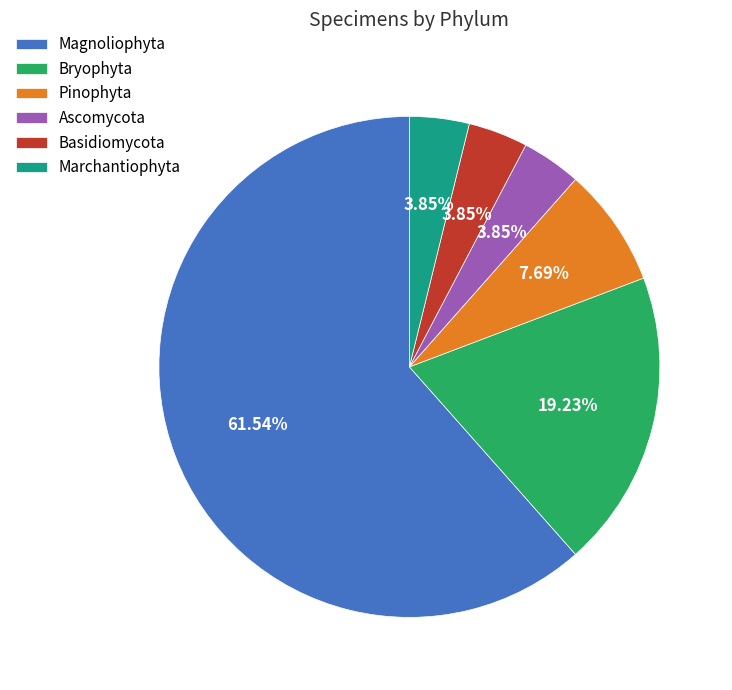

Is there any slice that represents more than half of the pie?

Yes